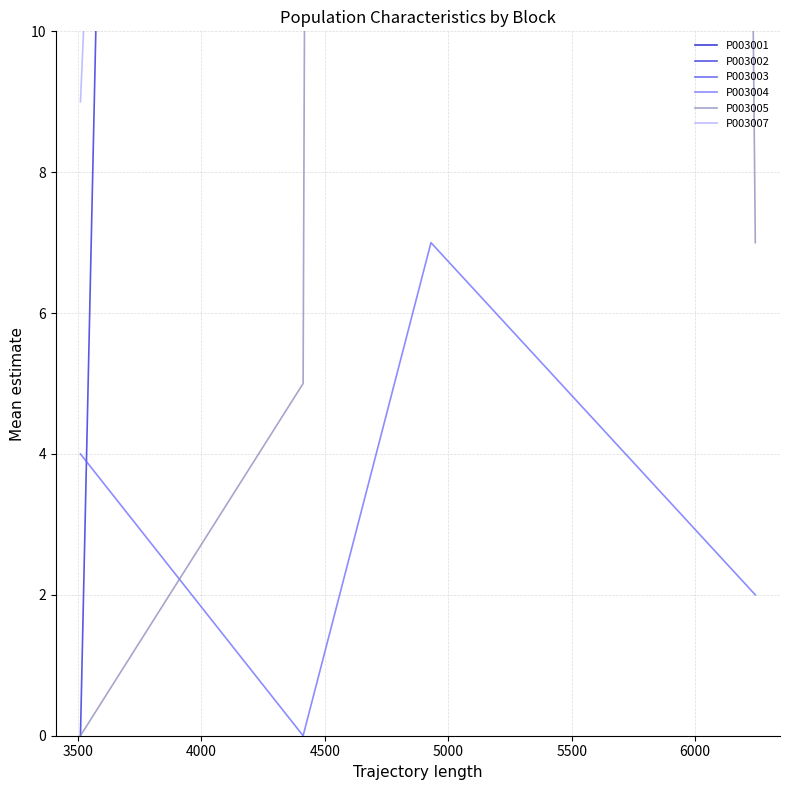

In P003004, how many points are lower than both neighbors (excluding endpoints)?

1